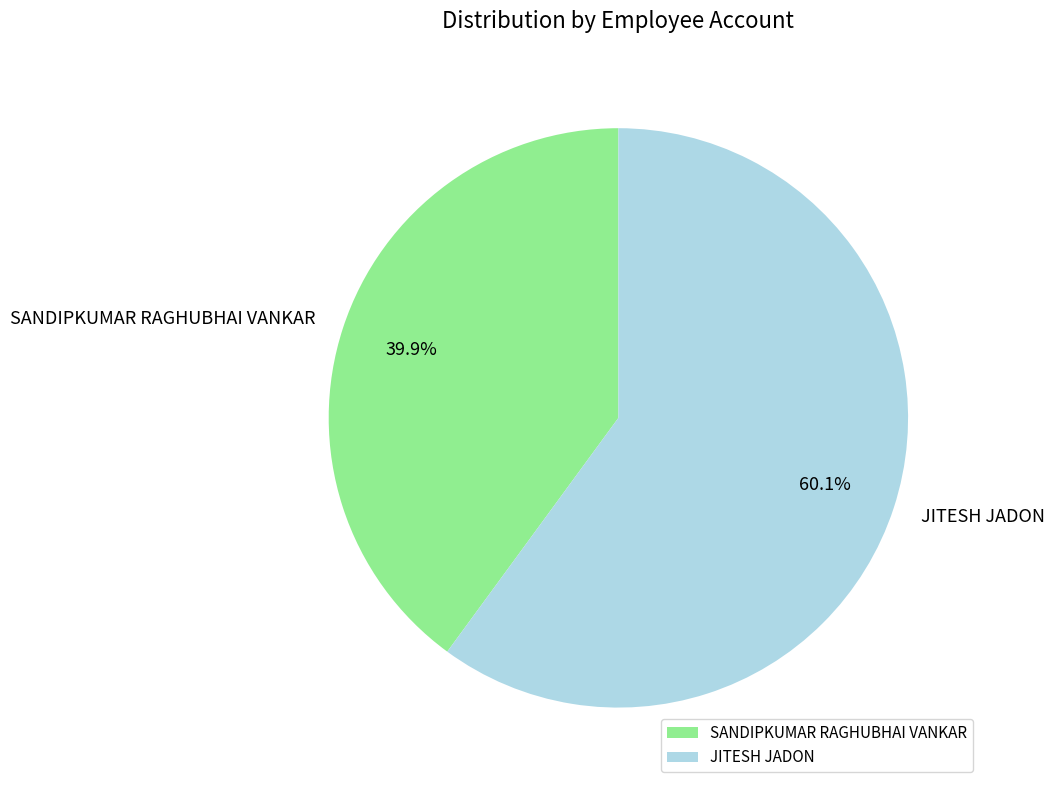

To the nearest percent, what is the difference between the largest and smallest slice percentages?

20%